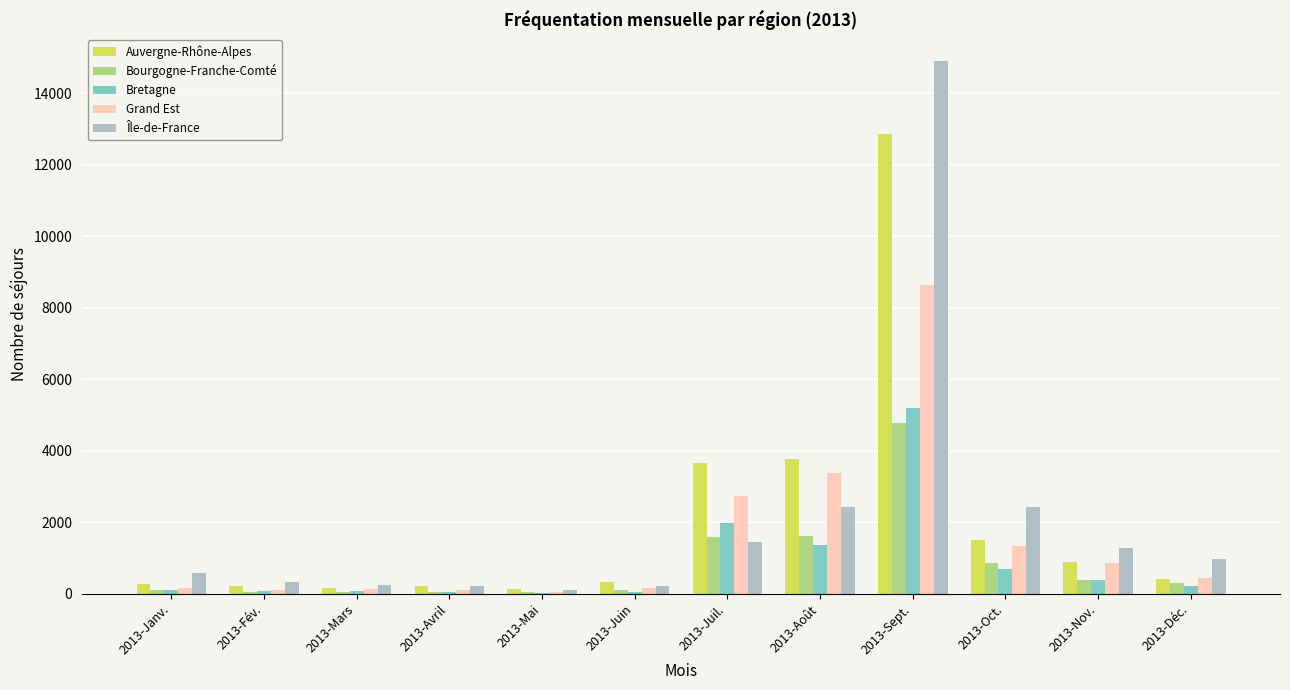

The Grand Est series shows 1498 at 2013-Août. True or false?

False